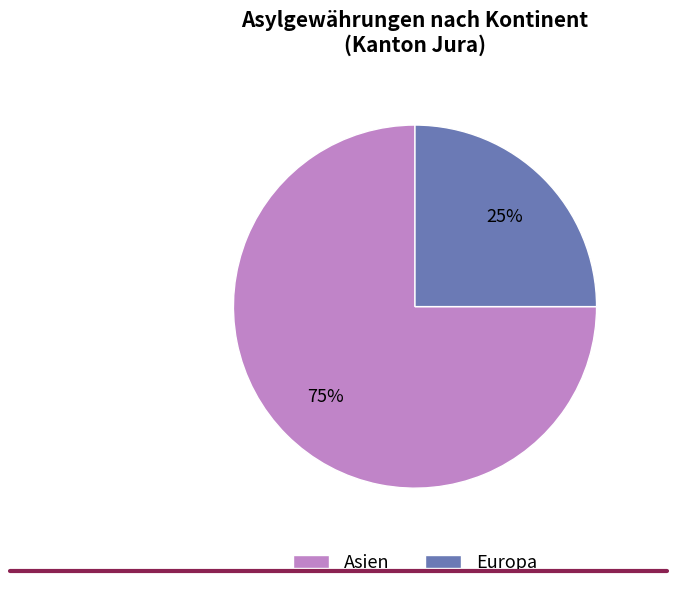

Is it true that Asien is 82% of the pie?

False